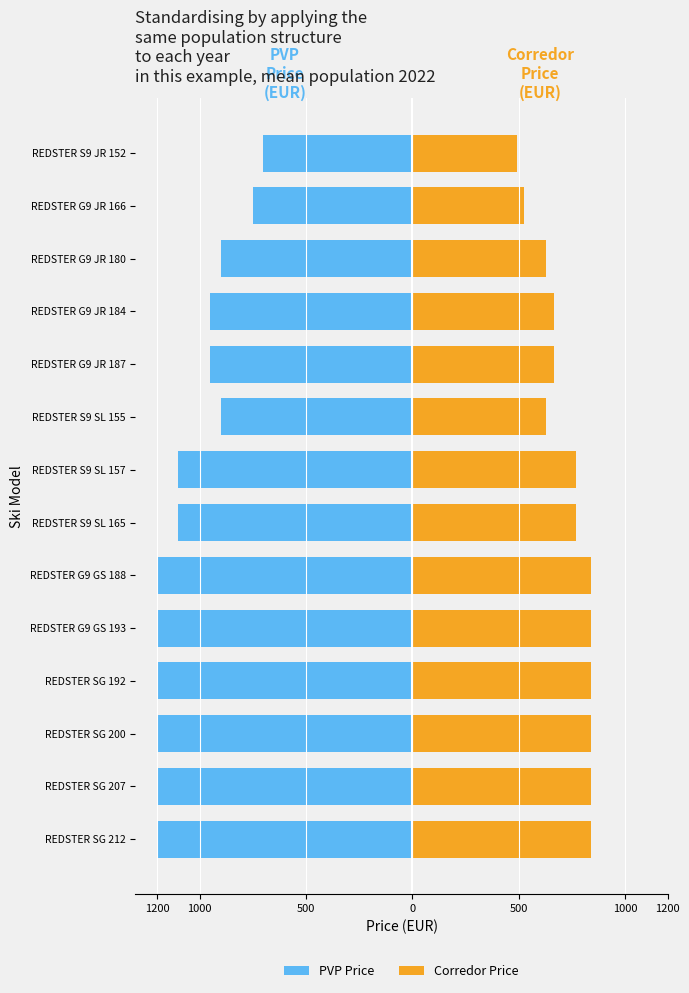

How many groups of bars are there?

14